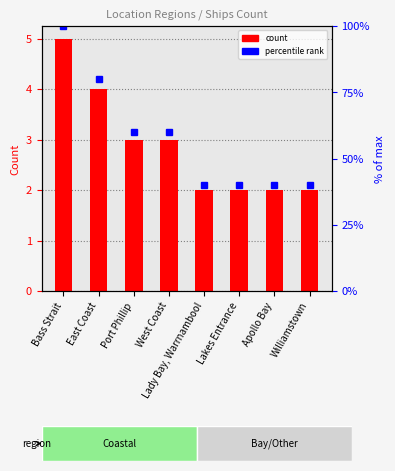

What is the average value?

3